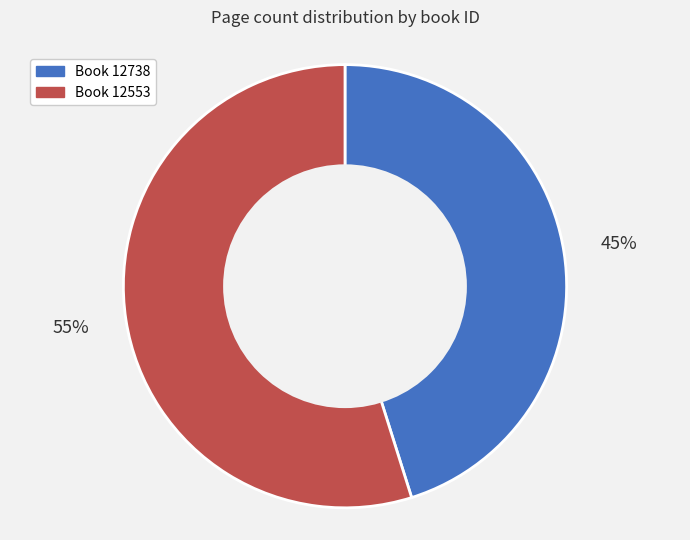

Does any single category account for the majority?

Yes